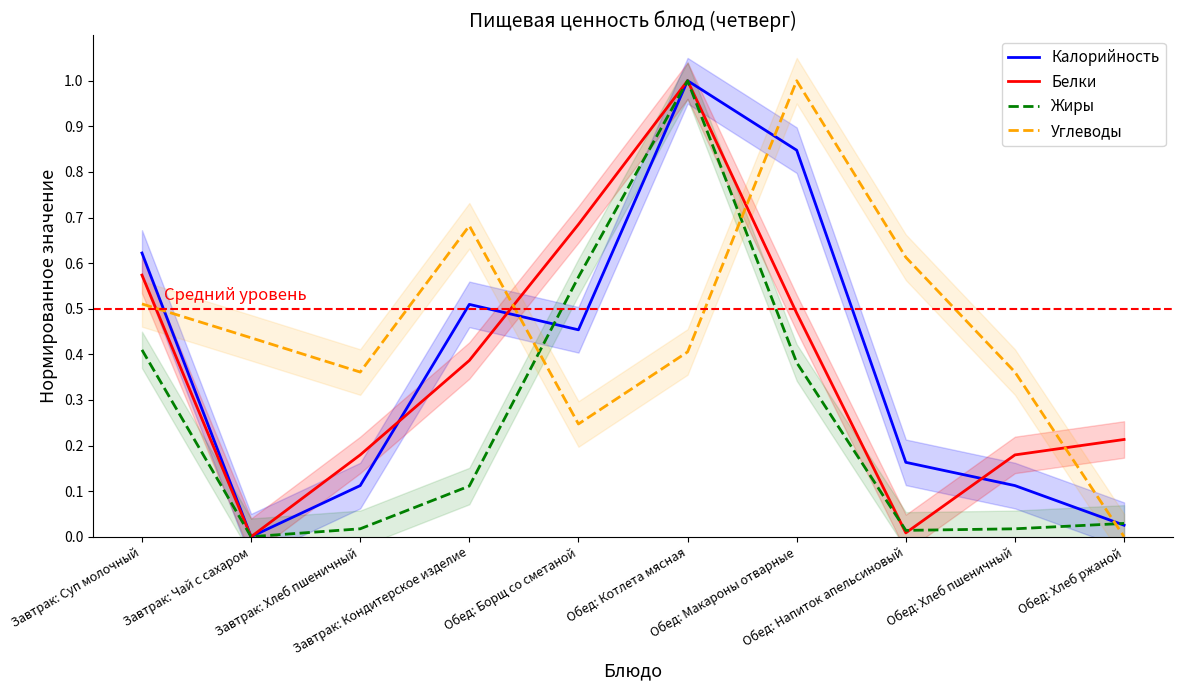

True or false: Белки has a value of 0.0 at Завтрак: Чай с сахаром.

True